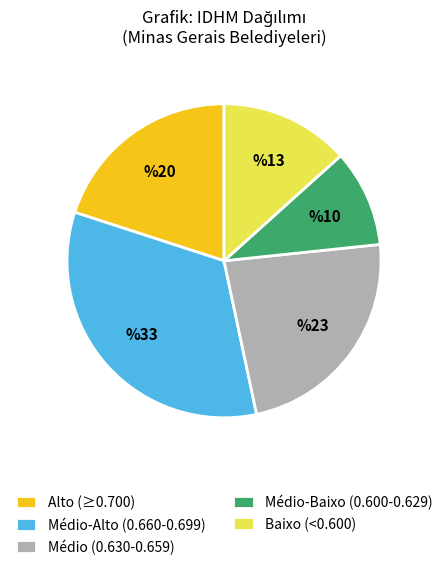

Count the number of slices in the pie.

5